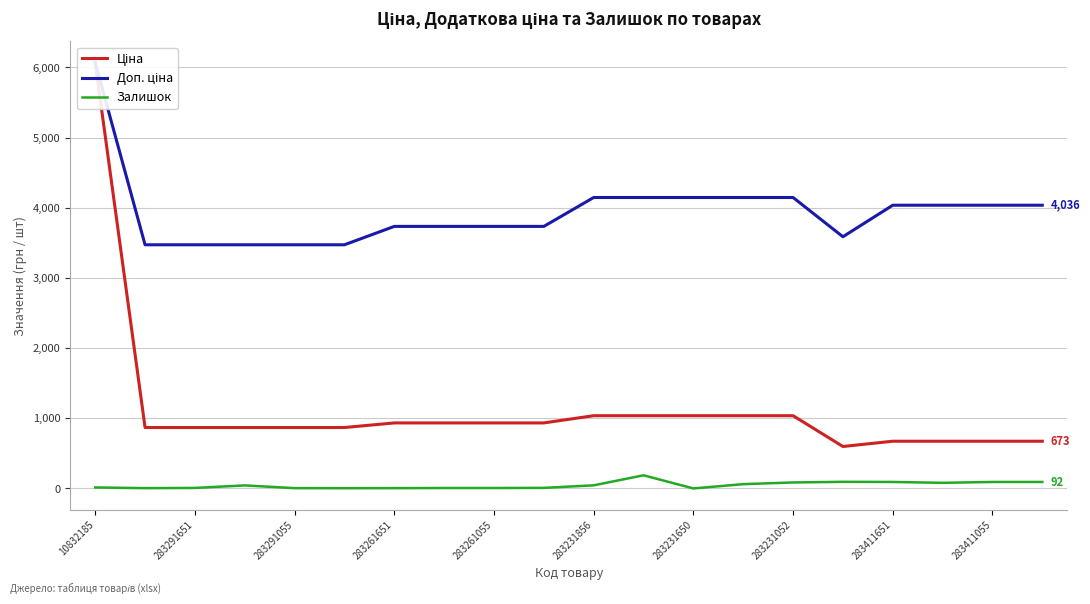

What is the highest value of the Доп. ціна series?

6067.2